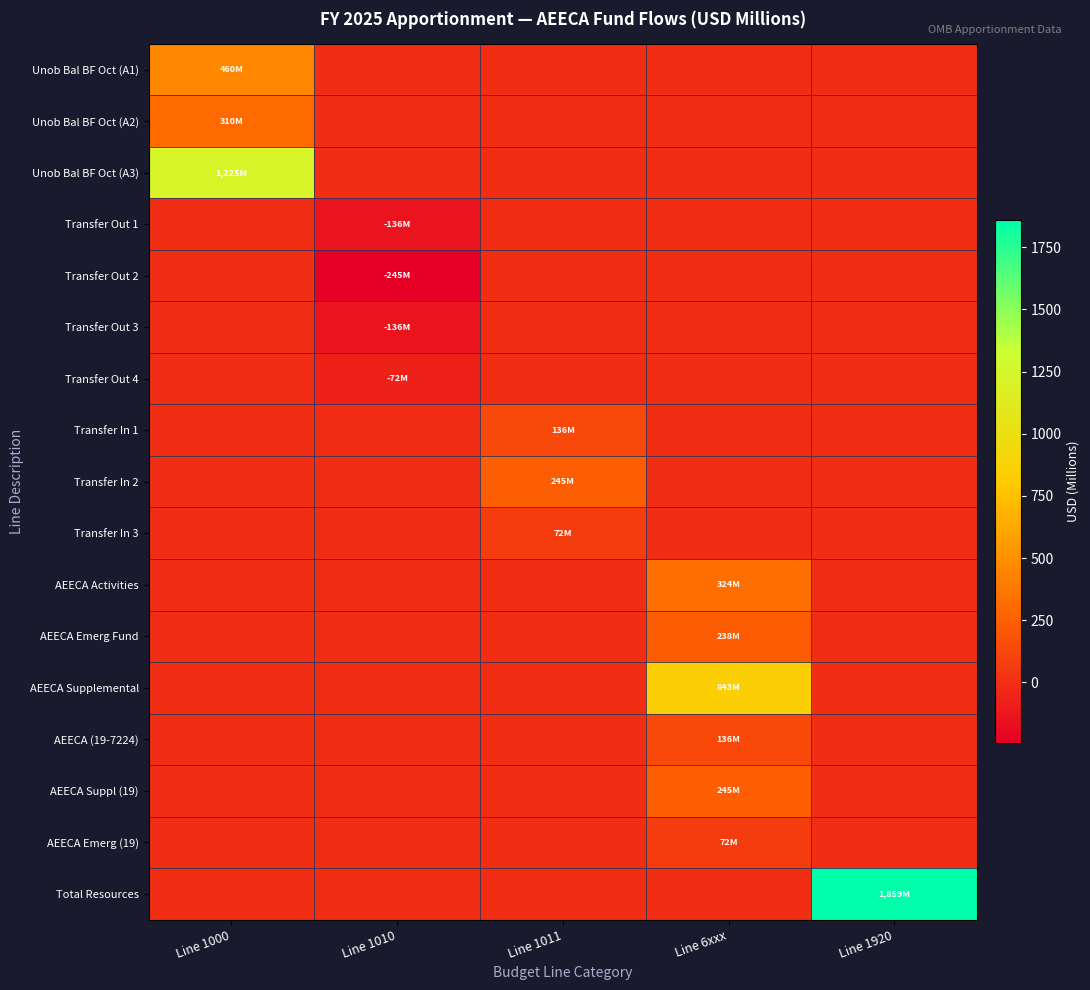

Reading left to right, transcribe all the data shown in this chart.

Unob Bal BF Oct (A1): Line 1000=460.3	Line 1010=0.0	Line 1011=0.0	Line 6xxx=0.0	Line 1920=0.0
Unob Bal BF Oct (A2): Line 1000=310.0	Line 1010=0.0	Line 1011=0.0	Line 6xxx=0.0	Line 1920=0.0
Unob Bal BF Oct (A3): Line 1000=1225.0	Line 1010=0.0	Line 1011=0.0	Line 6xxx=0.0	Line 1920=0.0
Transfer Out 1: Line 1000=0.0	Line 1010=-136.4	Line 1011=0.0	Line 6xxx=0.0	Line 1920=0.0
Transfer Out 2: Line 1000=0.0	Line 1010=-245.3	Line 1011=0.0	Line 6xxx=0.0	Line 1920=0.0
Transfer Out 3: Line 1000=0.0	Line 1010=-136.3	Line 1011=0.0	Line 6xxx=0.0	Line 1920=0.0
Transfer Out 4: Line 1000=0.0	Line 1010=-71.7	Line 1011=0.0	Line 6xxx=0.0	Line 1920=0.0
Transfer In 1: Line 1000=0.0	Line 1010=0.0	Line 1011=136.4	Line 6xxx=0.0	Line 1920=0.0
Transfer In 2: Line 1000=0.0	Line 1010=0.0	Line 1011=245.3	Line 6xxx=0.0	Line 1920=0.0
Transfer In 3: Line 1000=0.0	Line 1010=0.0	Line 1011=71.7	Line 6xxx=0.0	Line 1920=0.0
AEECA Activities: Line 1000=0.0	Line 1010=0.0	Line 1011=0.0	Line 6xxx=324.0	Line 1920=0.0
AEECA Emerg Fund: Line 1000=0.0	Line 1010=0.0	Line 1011=0.0	Line 6xxx=238.3	Line 1920=0.0
AEECA Supplemental: Line 1000=0.0	Line 1010=0.0	Line 1011=0.0	Line 6xxx=843.4	Line 1920=0.0
AEECA (19-7224): Line 1000=0.0	Line 1010=0.0	Line 1011=0.0	Line 6xxx=136.4	Line 1920=0.0
AEECA Suppl (19): Line 1000=0.0	Line 1010=0.0	Line 1011=0.0	Line 6xxx=245.3	Line 1920=0.0
AEECA Emerg (19): Line 1000=0.0	Line 1010=0.0	Line 1011=0.0	Line 6xxx=71.7	Line 1920=0.0
Total Resources: Line 1000=0.0	Line 1010=0.0	Line 1011=0.0	Line 6xxx=0.0	Line 1920=1859.0